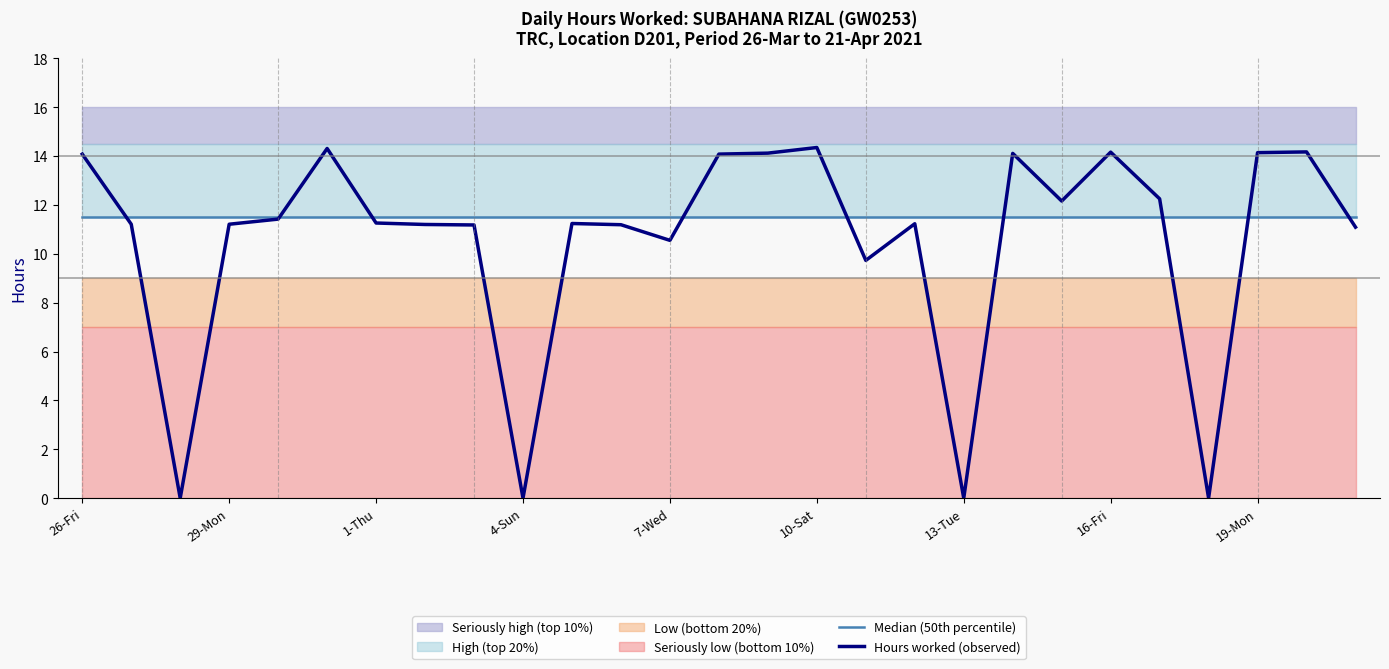

What is the maximum value shown in the chart?

14.3